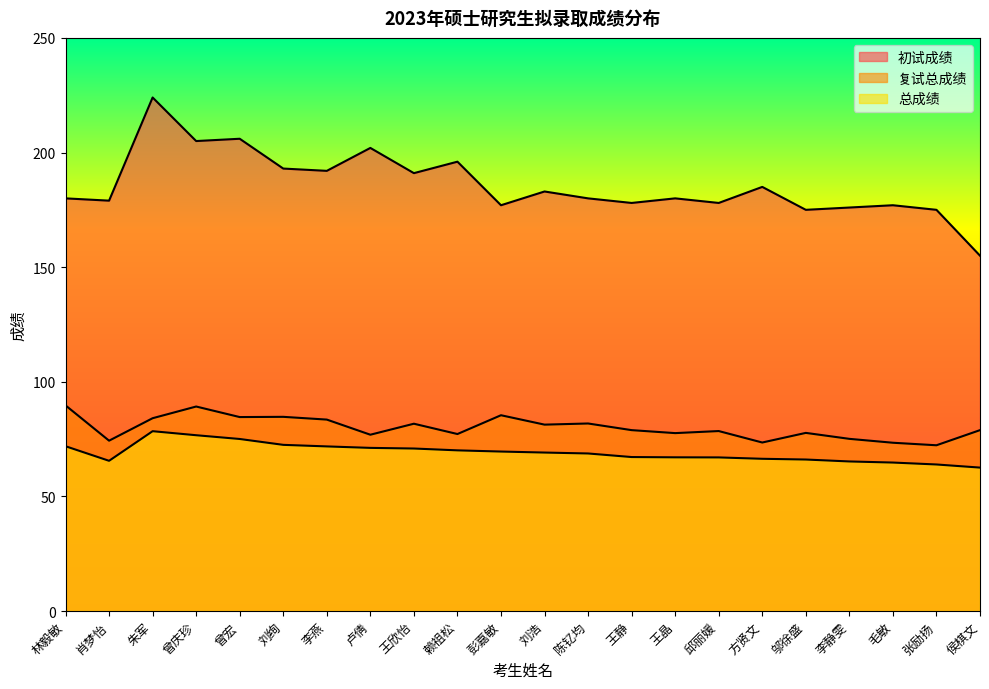

True or false: 总成绩 has a value of 15.9 at 彭嘉敏.

False